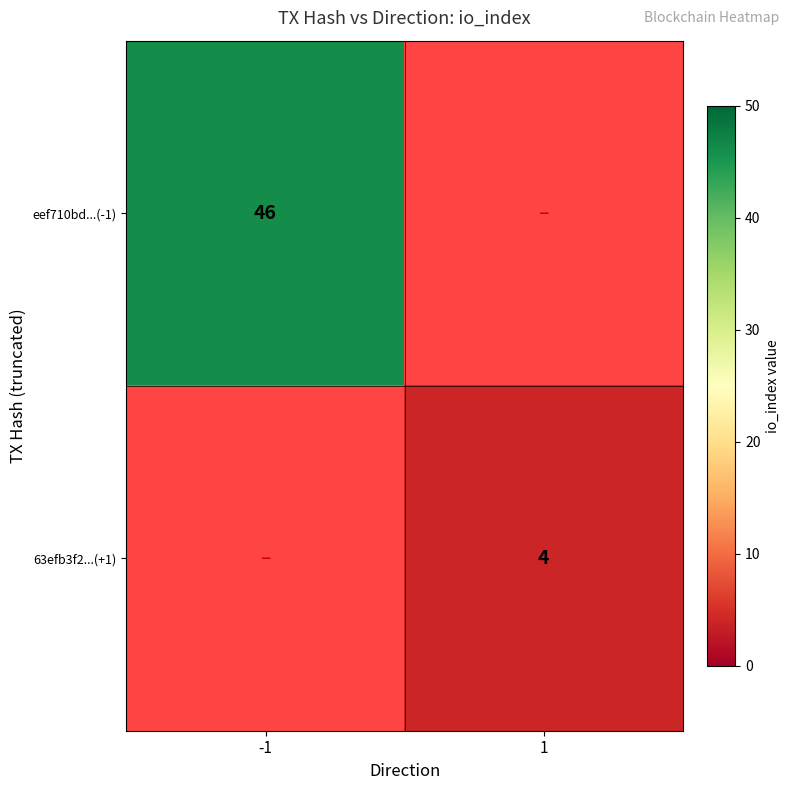

Is the value of 63efb3f2...(+1) at 1 greater than the value of eef710bd...(-1) at -1?

No